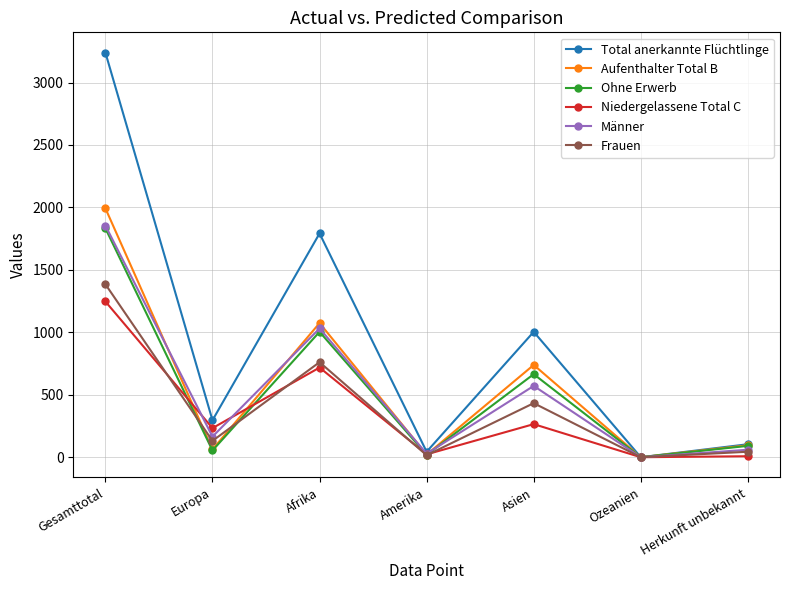

What are all the series names shown in the legend?

Total anerkannte Flüchtlinge, Aufenthalter Total B, Ohne Erwerb, Niedergelassene Total C, Männer, Frauen